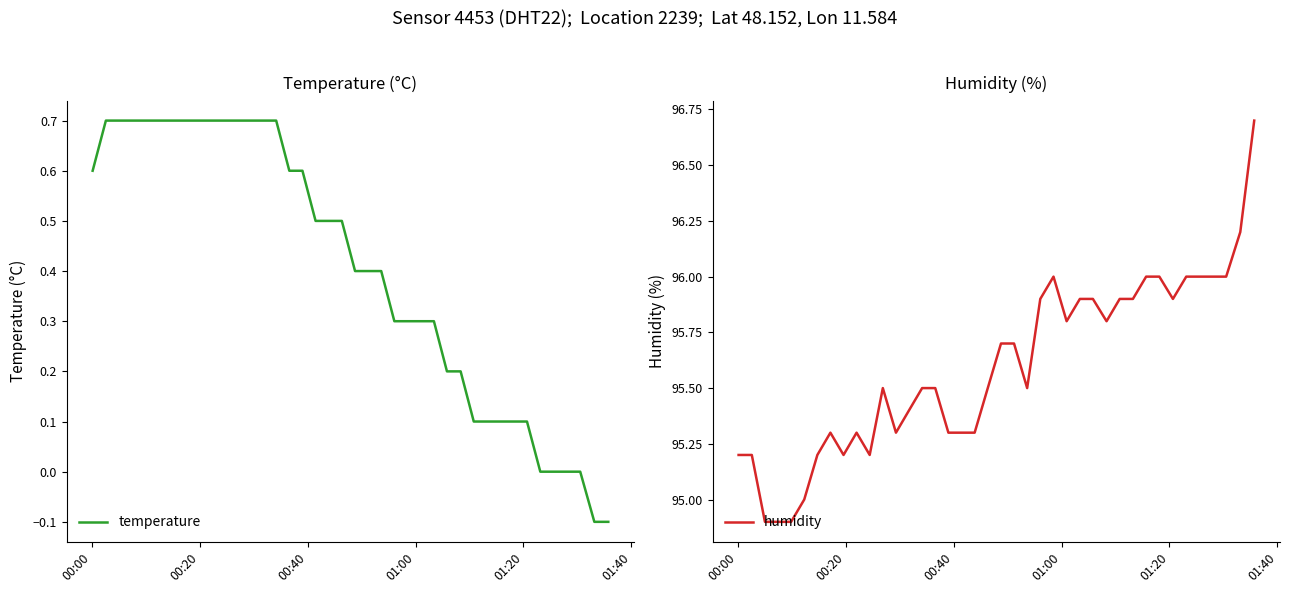

What is the highest value of the humidity series?

96.7